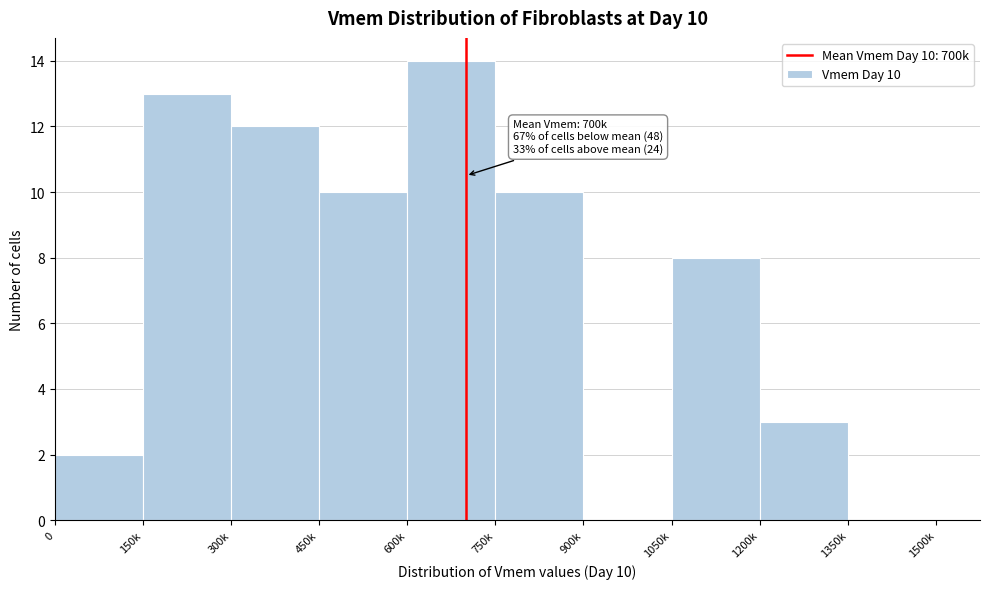

Reading left to right, extract all data points from this chart.

0=2	150k=13	300k=12	450k=10	600k=14	750k=10	900k=0	1050k=8	1200k=3	1350k=0